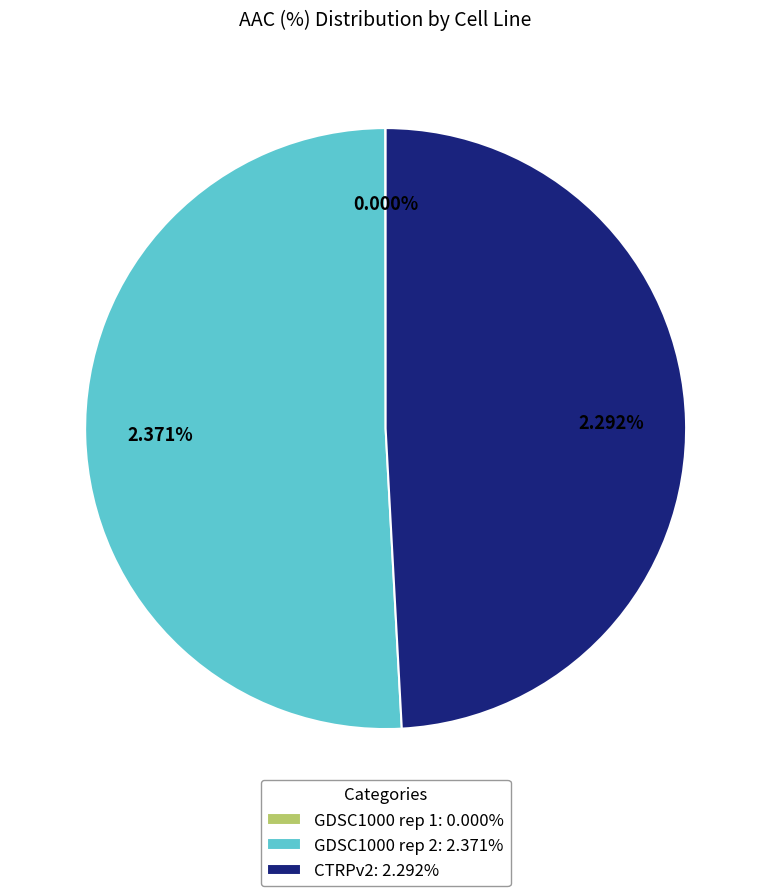

To the nearest percent, what is the combined percentage of GDSC1000 rep 2 and CTRPv2?

100%